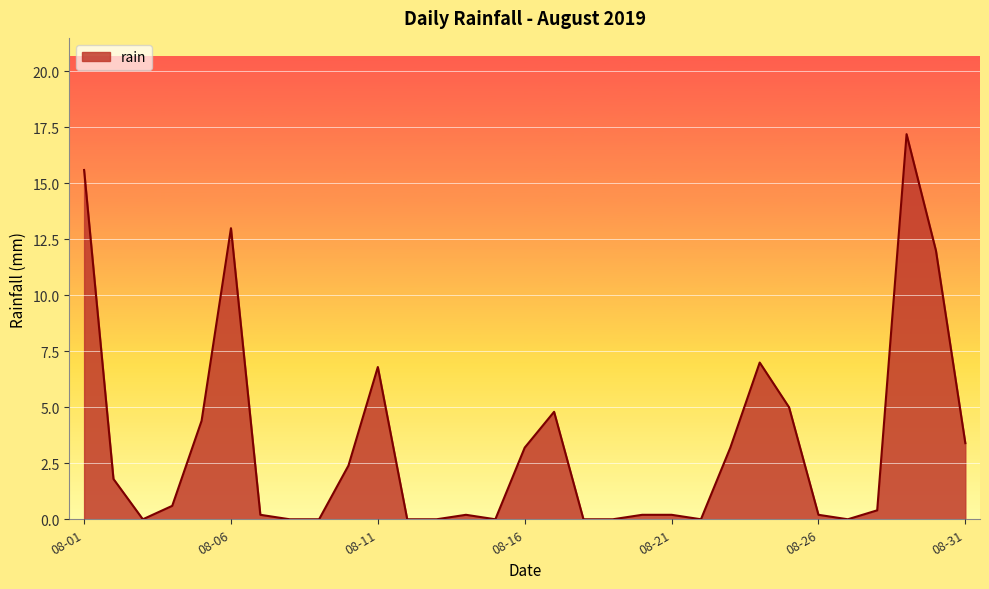

What is the difference between the maximum and minimum values?

17.2